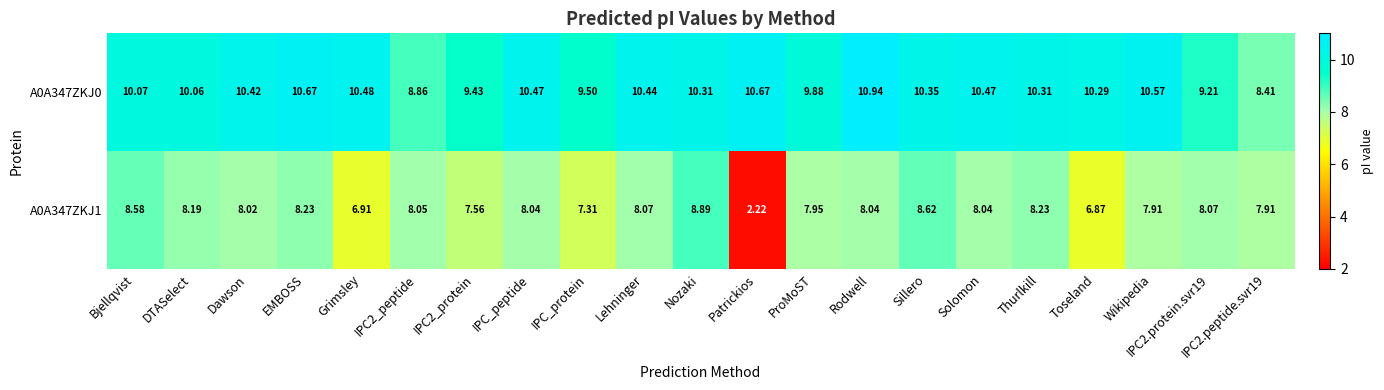

At IPC2.peptide.svr19, list the series in order from smallest to largest.

A0A347ZKJ1, A0A347ZKJ0